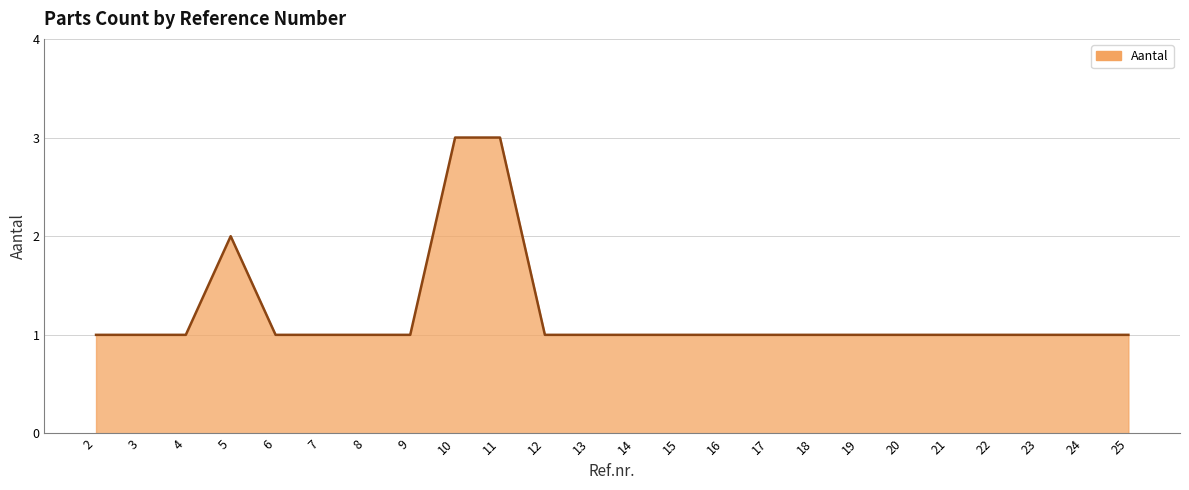

What is the greatest value displayed?

3